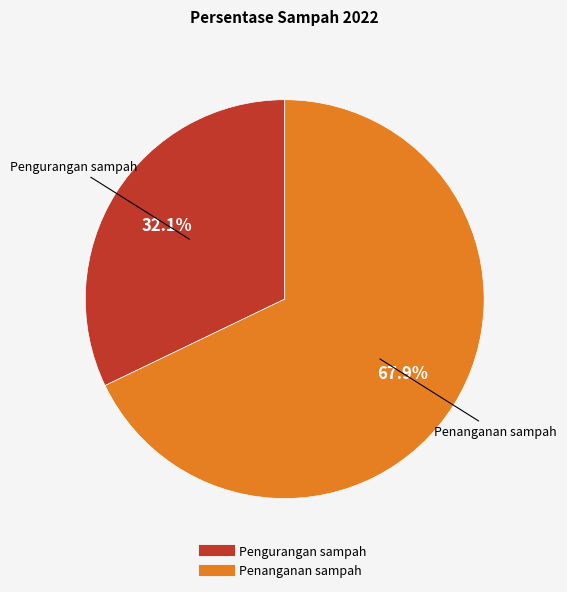

What percentage do Penanganan sampah and Pengurangan sampah together represent?

100.0%